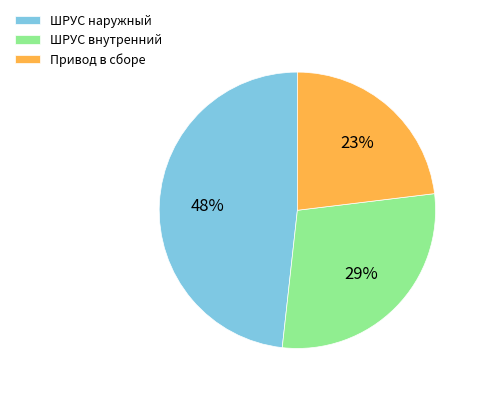

How many segments does this pie chart have?

3